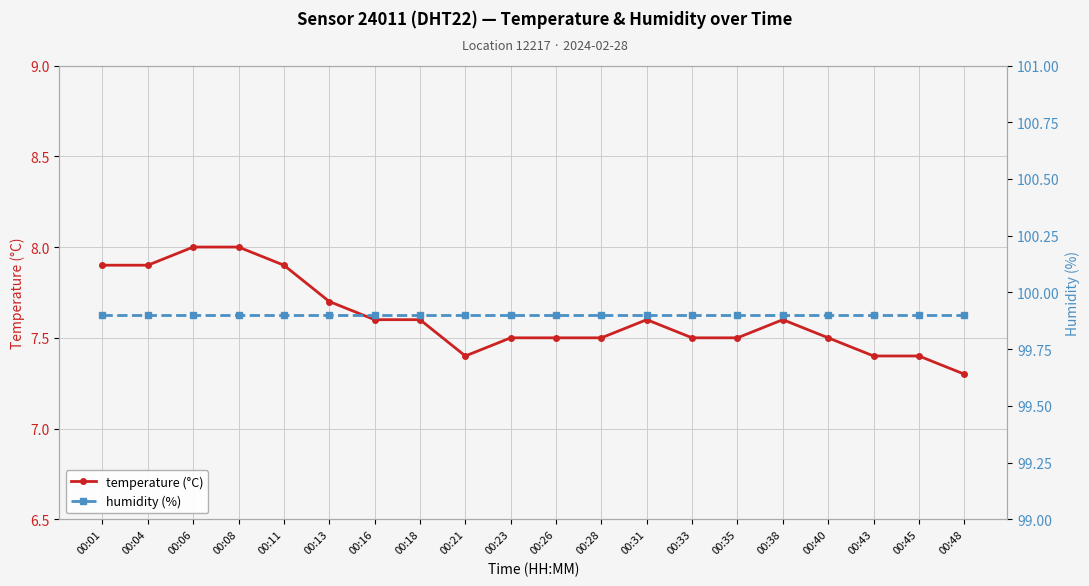

How many distinct data groups are displayed?

2